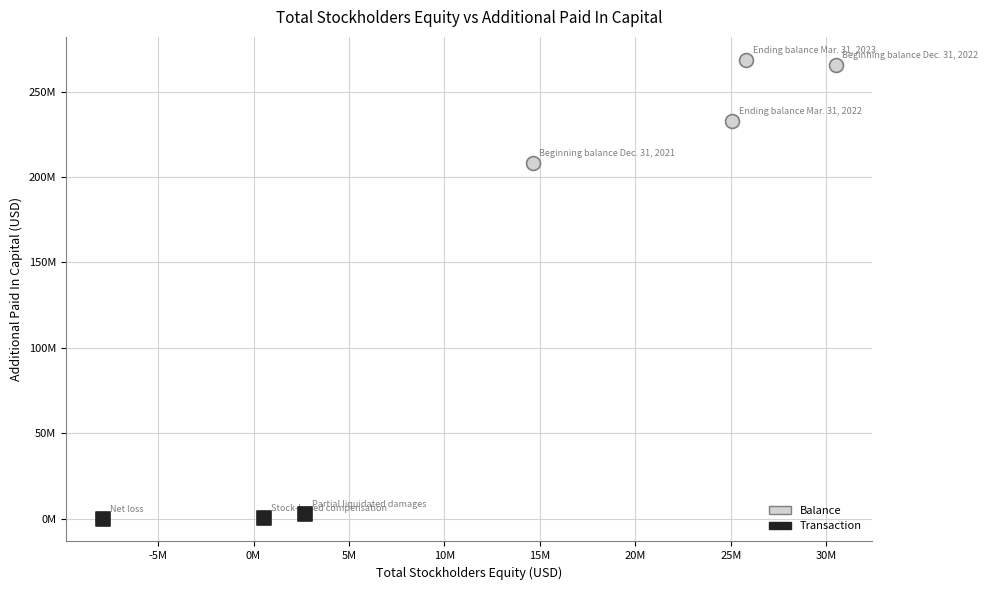

Which series reaches the maximum Y coordinate?

Balance